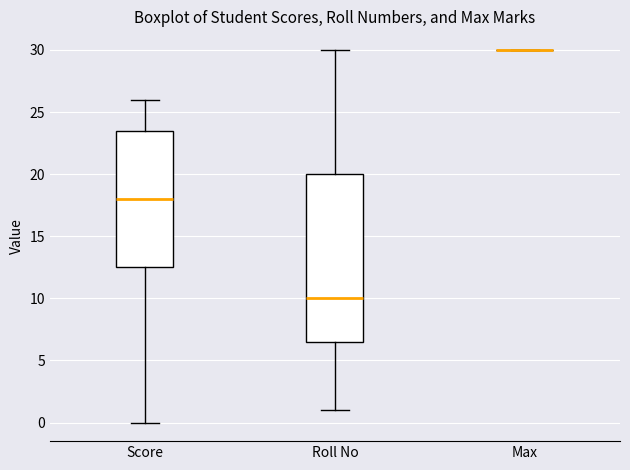

Reading left to right, read every box against the y-axis: the position of its median line, the range the box covers, and the ends of its whiskers. The values are not printed on the chart, so give them approximately, as read against the axis.

Score: median 18.0, box 12.5 to 23.5, whiskers 0.0 to 26.0
Roll No: median 10.0, box 6.5 to 20.0, whiskers 1.0 to 30.0
Max: box collapsed to a line at 30.0, whiskers 30.0 to 30.0